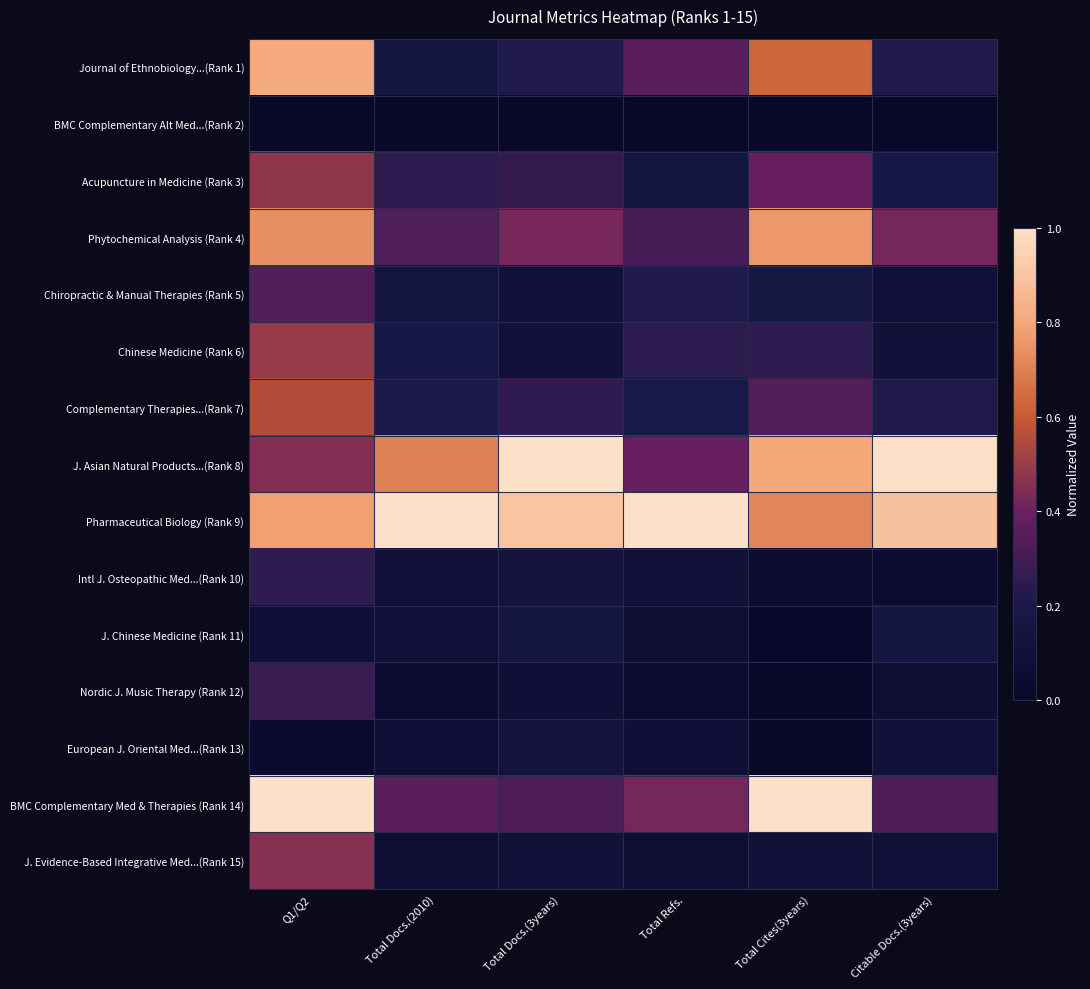

How many series are shown in this chart?

15